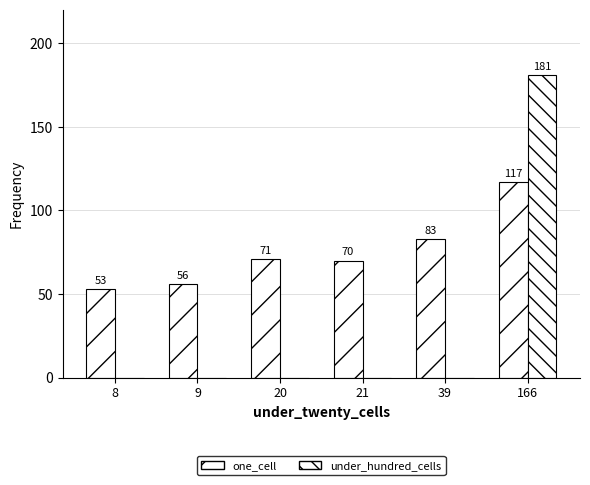

How many groups of bars are there?

6